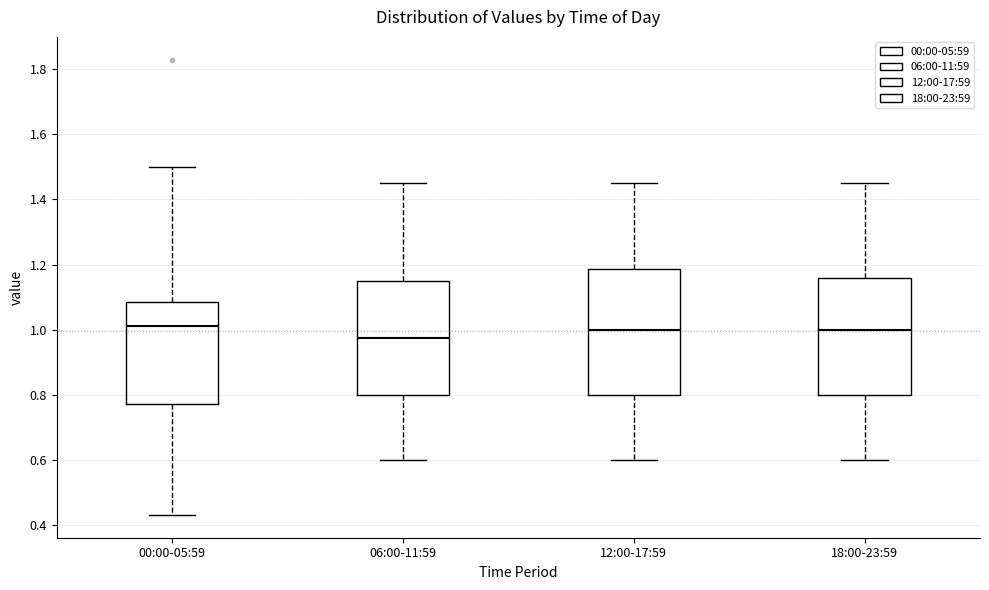

Reading left to right, read every box against the y-axis: the position of its median line, the range the box covers, and the ends of its whiskers. The values are not printed on the chart, so give them approximately, as read against the axis.

00:00-05:59: median 1.02, box 0.78 to 1.08, whiskers 0.44 to 1.50
06:00-11:59: median 0.98, box 0.80 to 1.16, whiskers 0.60 to 1.46
12:00-17:59: median 1.00, box 0.80 to 1.18, whiskers 0.60 to 1.46
18:00-23:59: median 1.00, box 0.80 to 1.16, whiskers 0.60 to 1.46